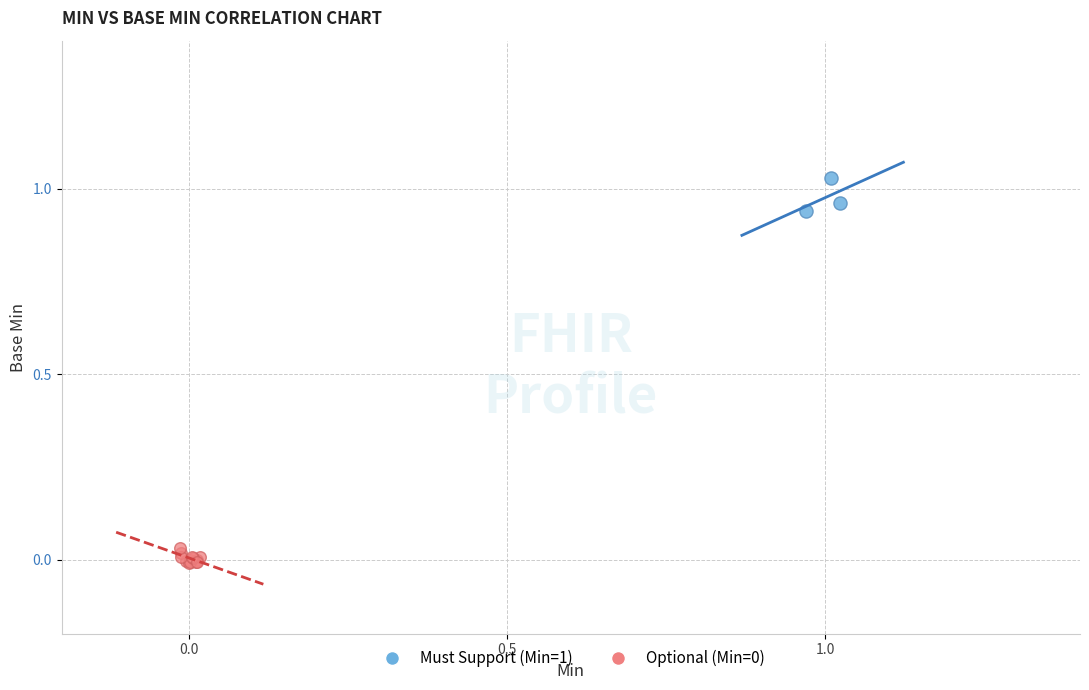

Which series contains the highest Y value?

Must Support (Min=1)